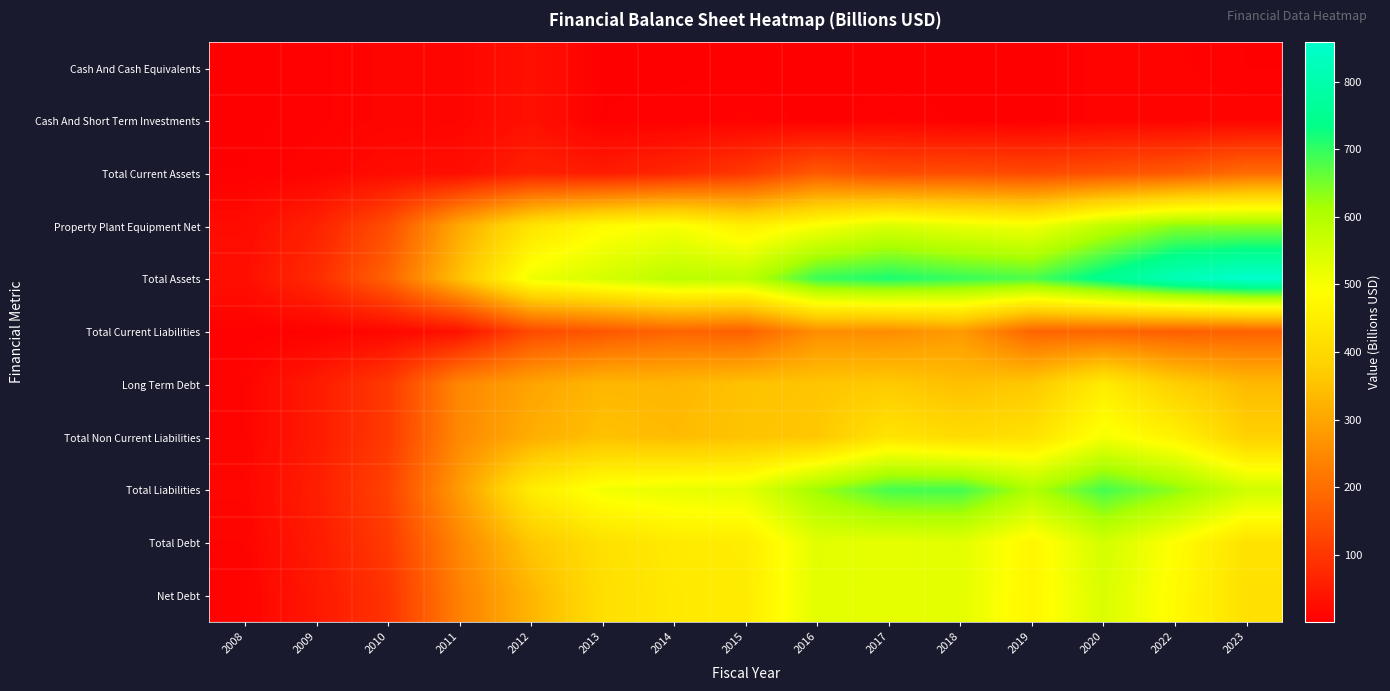

Reading left to right, what are all the values shown in this chart?

Cash And Cash Equivalents: 2008=1.9	2009=5.6	2010=11.7	2011=12.6	2012=32.4	2013=3.4	2014=3.1	2015=2.5	2016=1.1	2017=0.8	2018=2.6	2019=0.2	2020=9.5	2022=7.8	2023=3.5
Cash And Short Term Investments: 2008=1.9	2009=5.6	2010=11.7	2011=12.6	2012=32.5	2013=3.6	2014=4.2	2015=7.9	2016=1.1	2017=7.7	2018=2.6	2019=0.3	2020=9.5	2022=9.7	2023=9.6
Total Current Assets: 2008=3.7	2009=9.7	2010=23.7	2011=25.4	2012=59.9	2013=50.5	2014=71.0	2015=101.9	2016=162.6	2017=135.3	2018=139.5	2019=132.0	2020=145.9	2022=162.3	2023=195.5
Property Plant Equipment Net: 2008=22.4	2009=61.0	2010=142.2	2011=305.7	2012=425.2	2013=480.6	2014=500.1	2015=452.6	2016=497.6	2017=543.2	2018=520.6	2019=505.7	2020=579.9	2022=633.4	2023=634.2
Total Assets: 2008=28.9	2009=79.2	2010=179.3	2011=349.9	2012=513.8	2013=549.6	2014=587.4	2015=584.7	2016=693.7	2017=715.1	2018=695.2	2019=679.8	2020=750.2	2022=819.8	2023=858.2
Total Current Liabilities: 2008=4.4	2009=5.6	2010=14.7	2011=33.2	2012=133.4	2013=157.6	2014=182.9	2015=174.4	2016=257.9	2017=256.6	2018=280.4	2019=181.6	2020=181.9	2022=171.4	2023=177.4
Long Term Debt: 2008=10.1	2009=49.9	2010=105.7	2011=245.0	2012=295.8	2013=331.9	2014=331.3	2015=350.9	2016=356.9	2017=366.5	2018=345.6	2019=364.1	2020=446.6	2022=378.1	2023=336.2
Total Non Current Liabilities: 2008=10.1	2009=49.9	2010=105.8	2011=248.1	2012=314.4	2013=349.1	2014=339.1	2015=353.1	2016=362.0	2017=428.5	2018=406.0	2019=421.1	2020=503.6	2022=461.3	2023=382.0
Total Liabilities: 2008=14.5	2009=55.5	2010=120.5	2011=281.4	2012=447.8	2013=506.7	2014=522.0	2015=527.5	2016=619.9	2017=685.1	2018=686.4	2019=602.7	2020=685.4	2022=632.8	2023=559.5
Total Debt: 2008=10.1	2009=49.9	2010=105.7	2011=245.0	2012=360.1	2013=418.0	2014=441.5	2015=447.4	2016=530.5	2017=524.8	2018=530.4	2019=469.8	2020=553.1	2022=487.4	2023=421.8
Net Debt: 2008=8.2	2009=44.3	2010=94.1	2011=232.5	2012=327.6	2013=414.5	2014=438.4	2015=444.9	2016=529.4	2017=524.0	2018=527.9	2019=469.6	2020=543.6	2022=479.6	2023=418.3